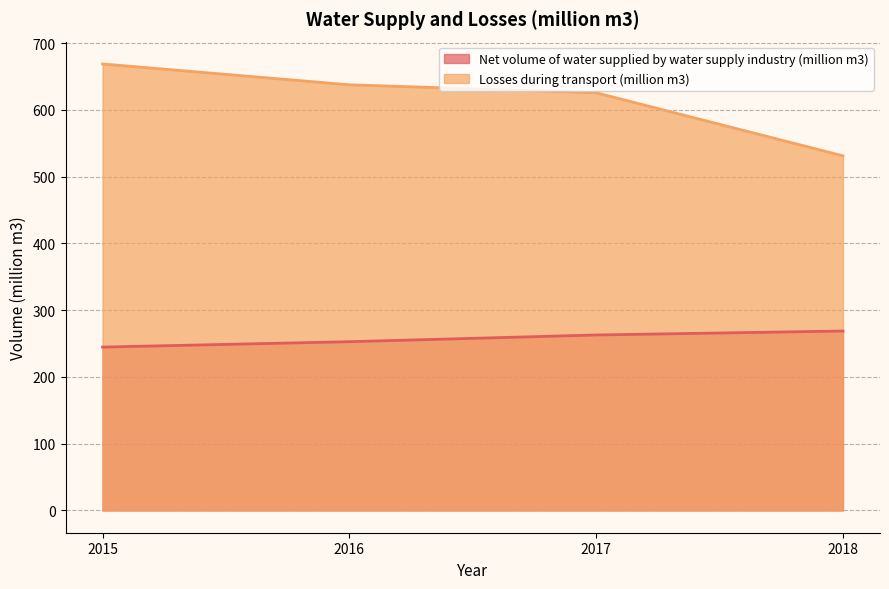

Which series has the largest total across all categories?

Losses during transport (million m3)